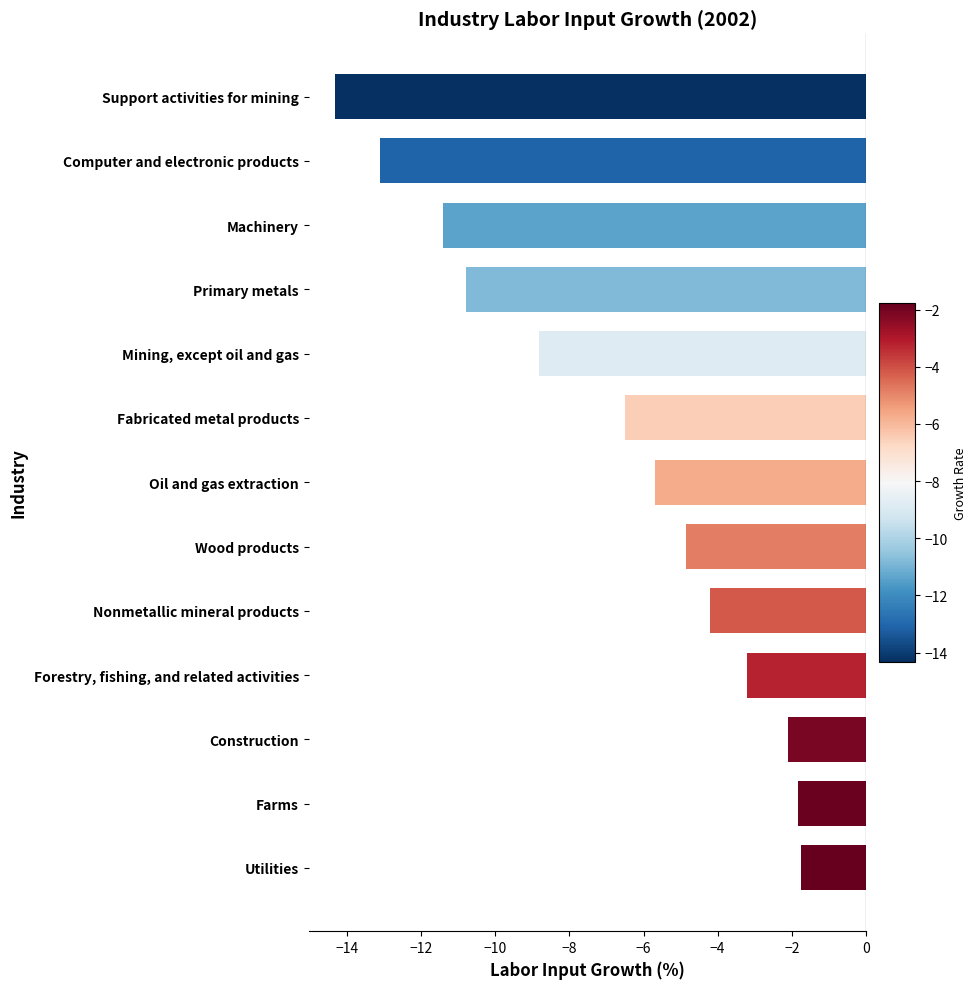

At which label is the value closest to -8?

Mining, except oil and gas